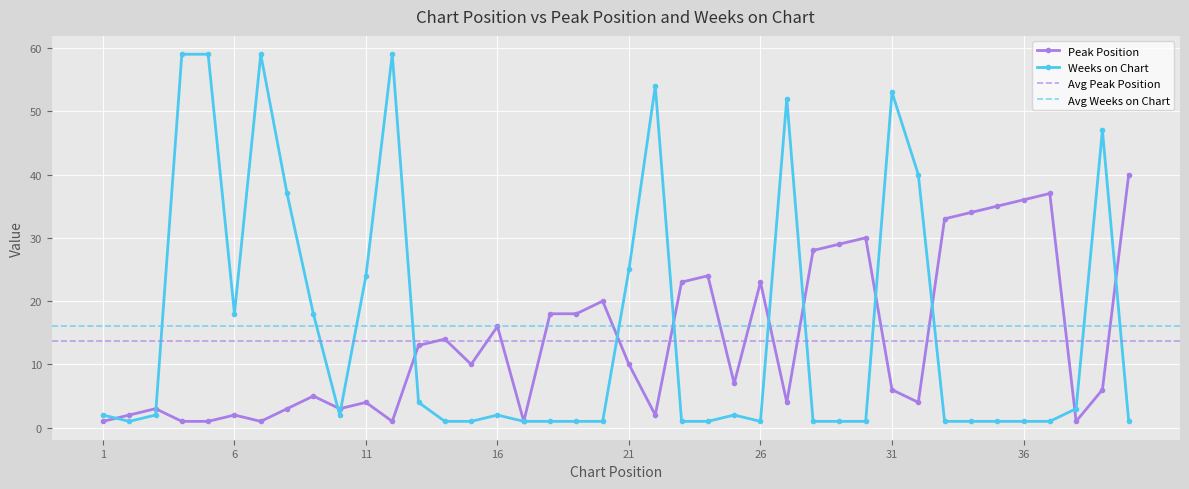

How many intersections are there between Peak Position and Weeks on Chart?

13